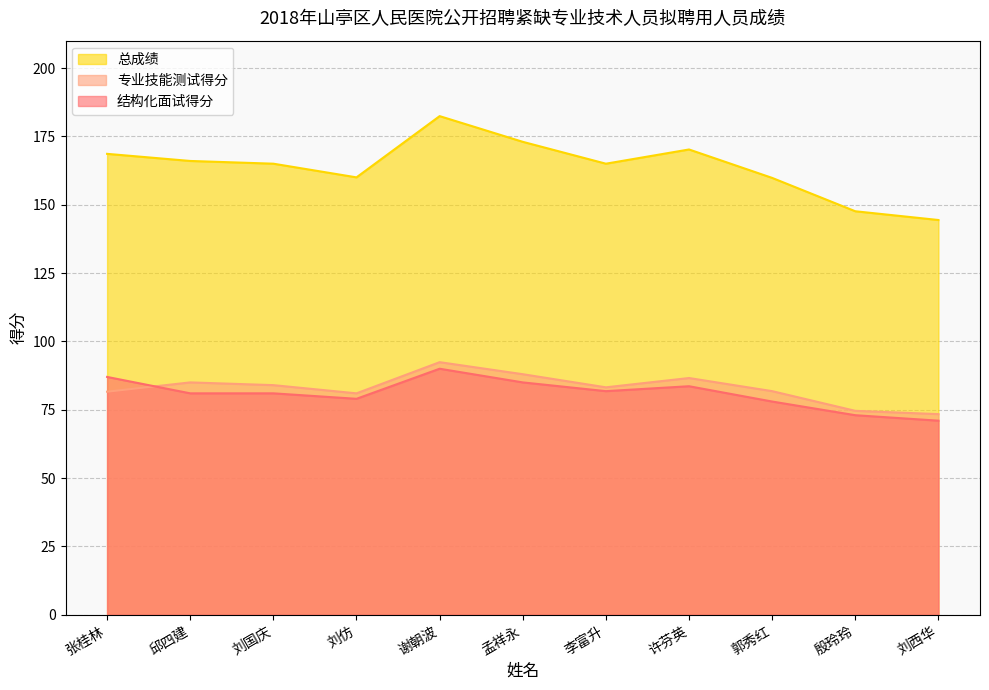

List the series in order of their peak value, highest first.

总成绩, 专业技能测试得分, 结构化面试得分